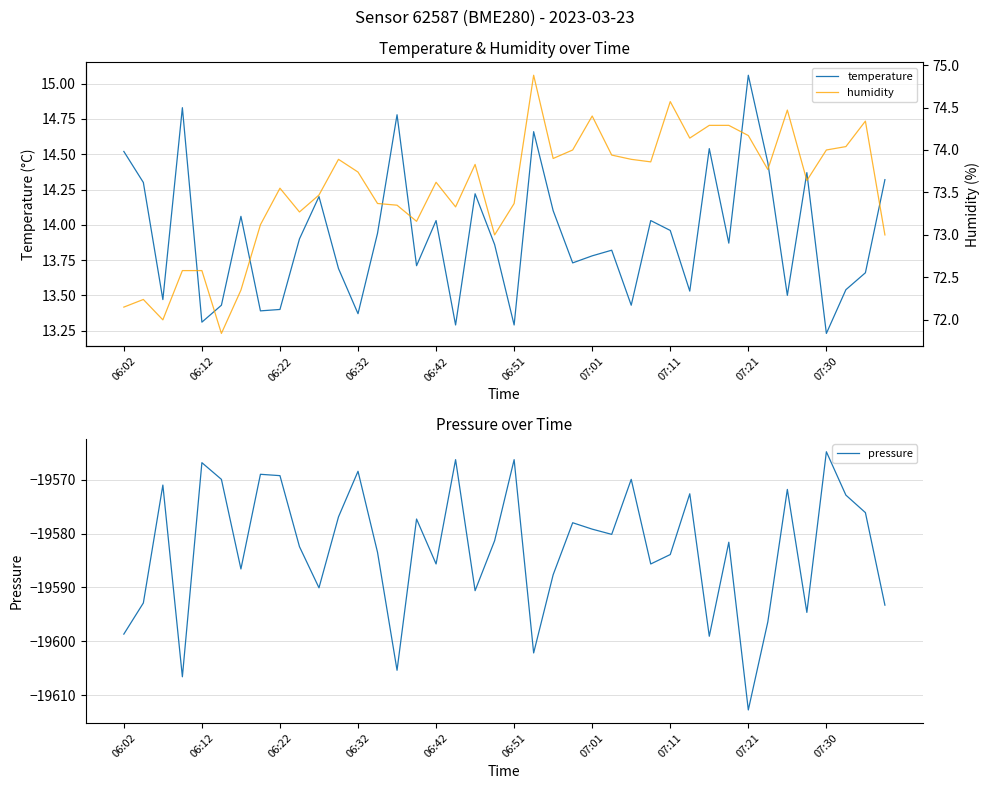

True or false: pressure and temperature cross at least once.

False